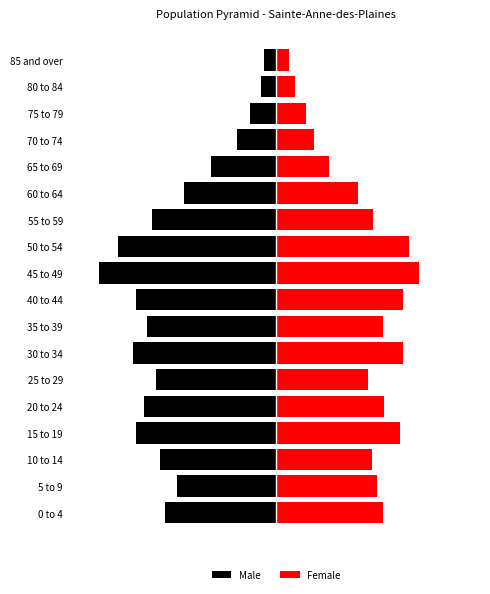

Is it true that Female equals 128 at 60 to 64?

False